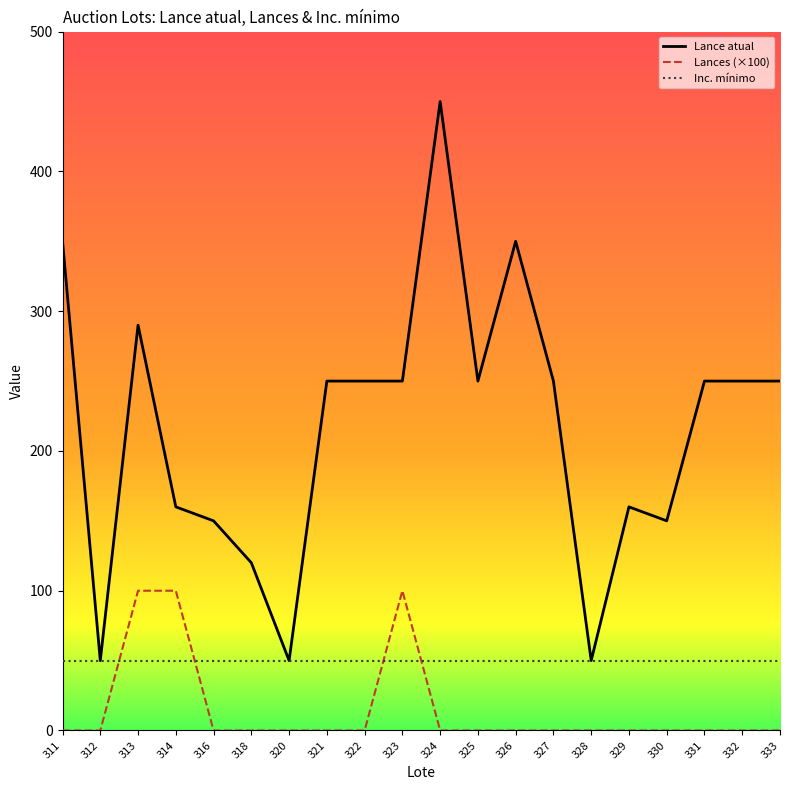

Which label corresponds to the largest value in the chart?

324